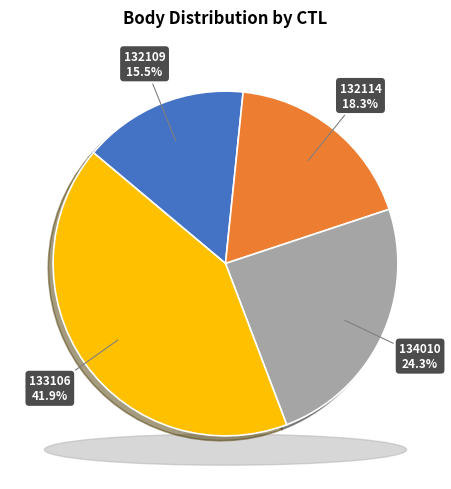

Is it true that 132114 is 18% of the pie?

True